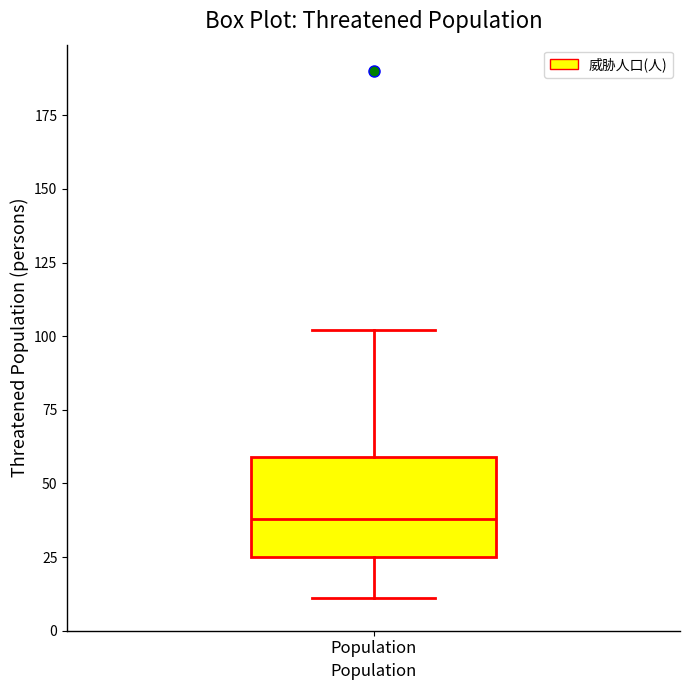

Where does the upper whisker of the box for Population end on the y-axis? The values are not printed on the chart, so give them approximately, as read against the axis.

100